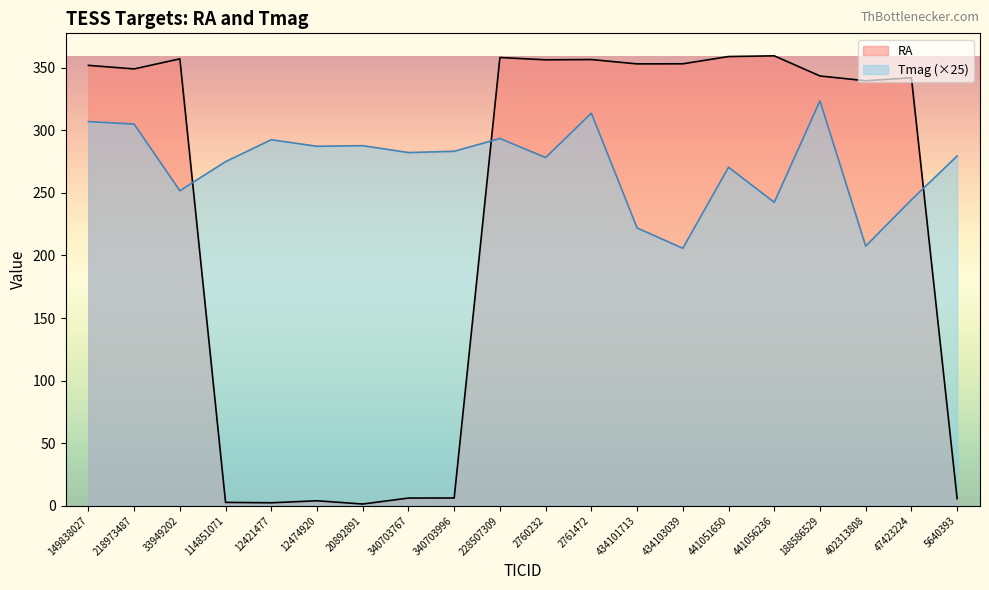

What is the label of the 14th point from the left?

434103039